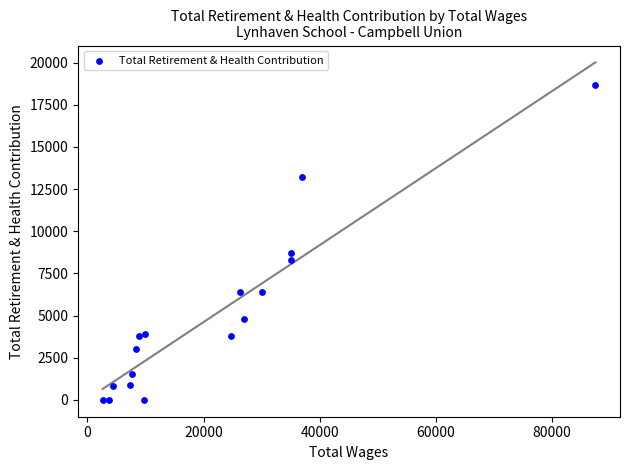

What is the range of Y values (max minus min)?

18648.7